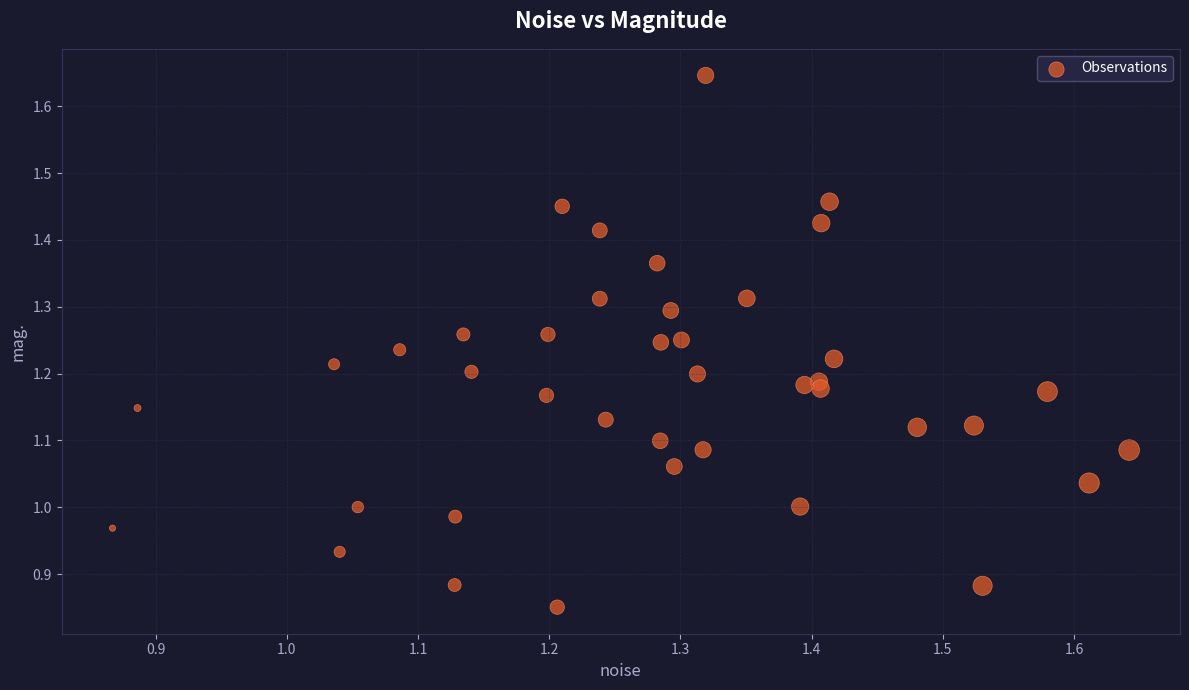

What is the range of Y values (max minus min)?

0.8